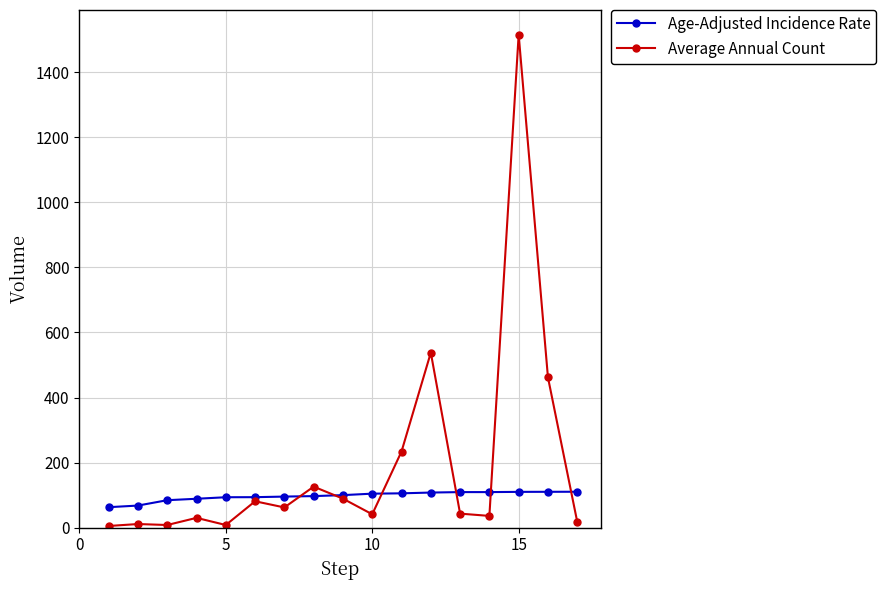

Which series has the widest spread of values?

Average Annual Count